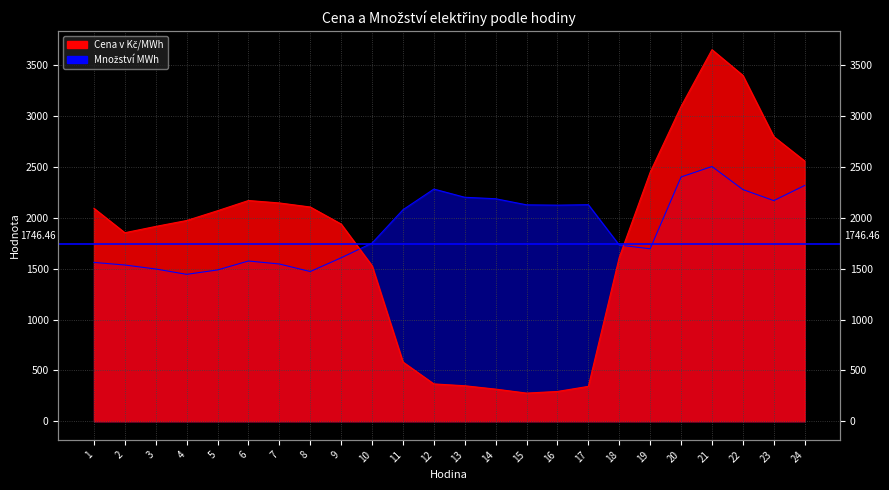

Which has a higher value, 12 or 1?

1